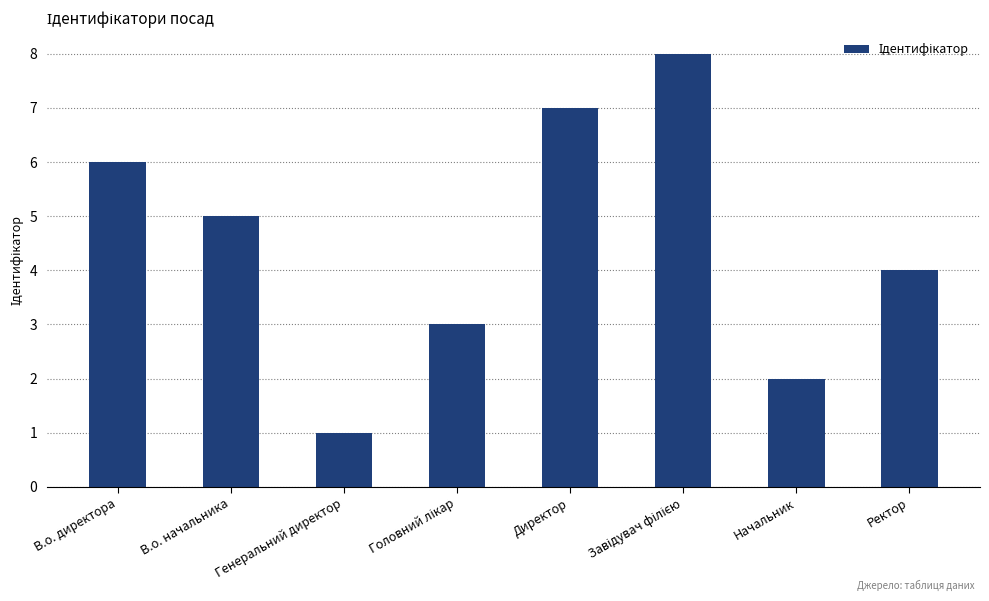

At which label does the data first exceed 5?

В.о. директора